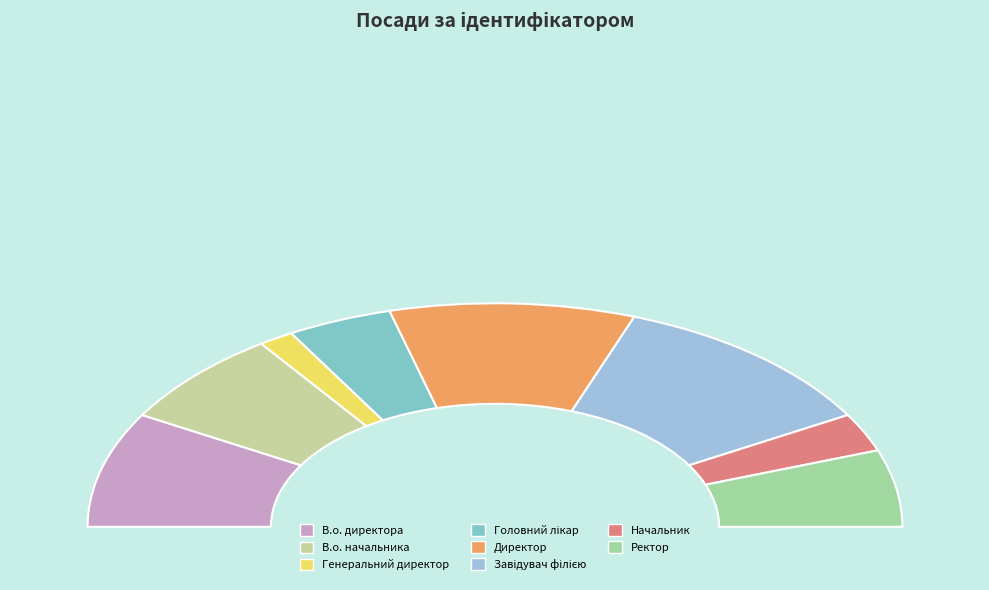

Is Генеральний директор the majority of the pie?

No